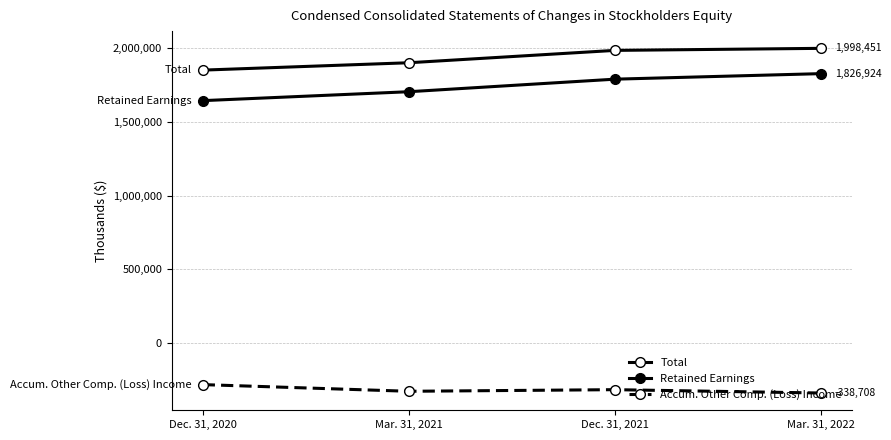

Reading right to left, extract all data points from this chart.

Total: Mar. 31, 2022=1998451	Dec. 31, 2021=1984600	Mar. 31, 2021=1900795	Dec. 31, 2020=1850785
Retained Earnings: Mar. 31, 2022=1826924	Dec. 31, 2021=1789413	Mar. 31, 2021=1704336	Dec. 31, 2020=1643825
Accum. Other Comp. (Loss) Income: Mar. 31, 2022=-338708	Dec. 31, 2021=-316041	Mar. 31, 2021=-326965	Dec. 31, 2020=-281709